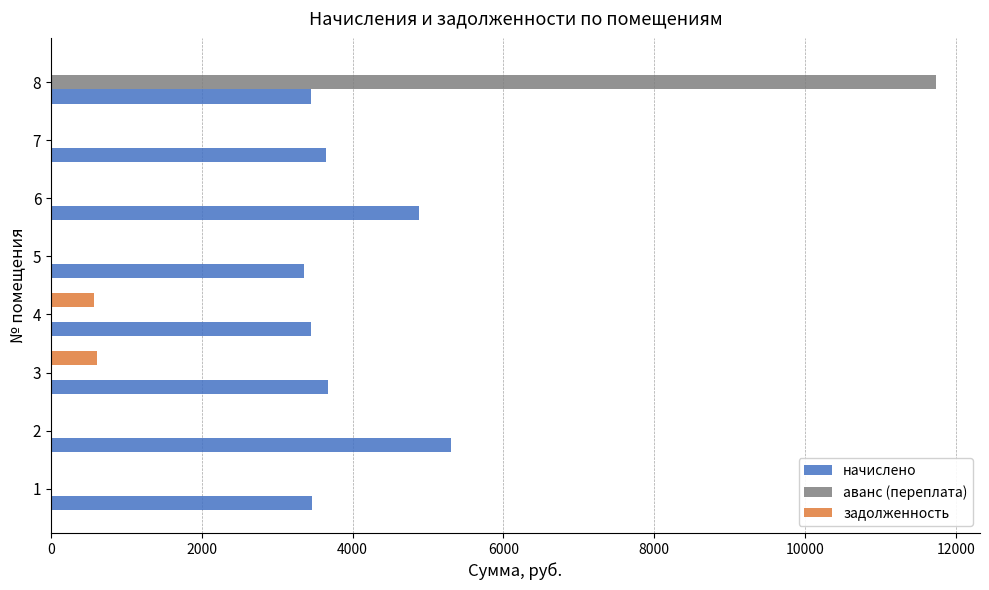

Which series has the largest total across all categories?

начислено